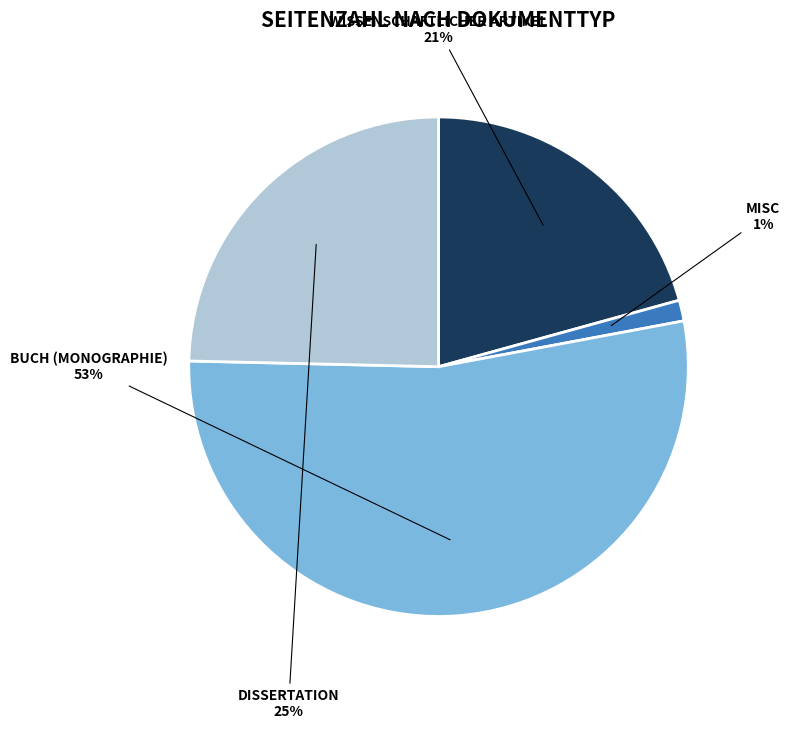

To the nearest percent, what is the average slice percentage?

25%